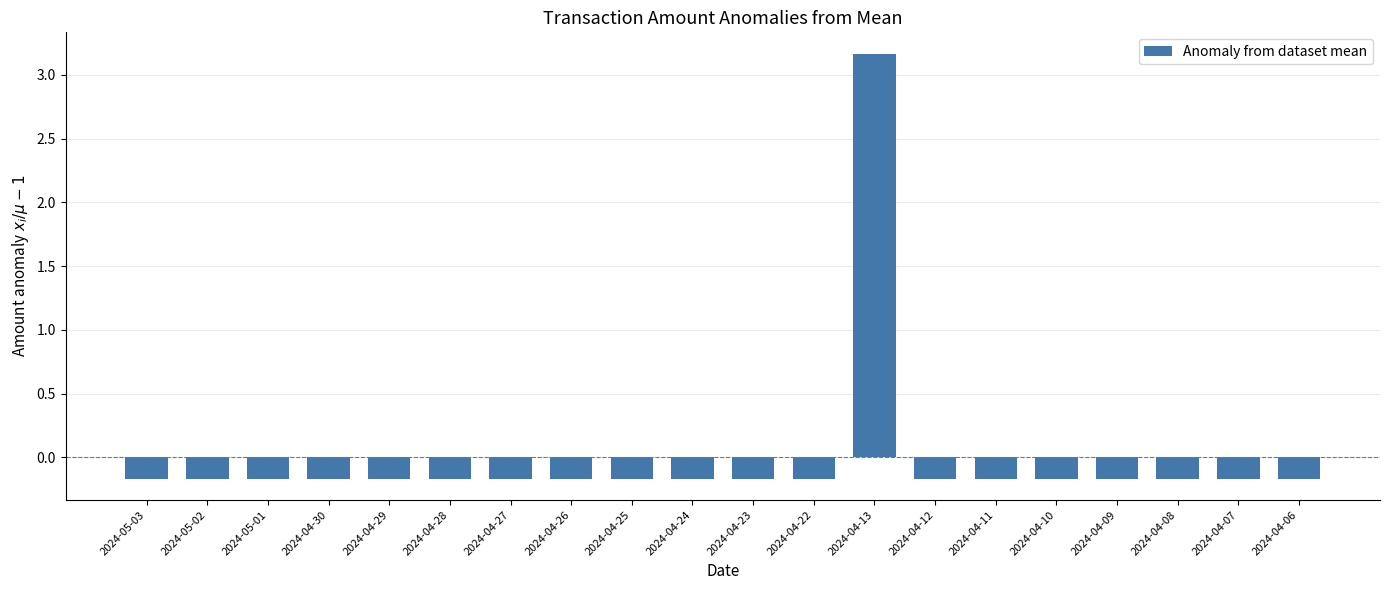

The chart shows a value of -0.3 at 2024-04-25. True or false?

False